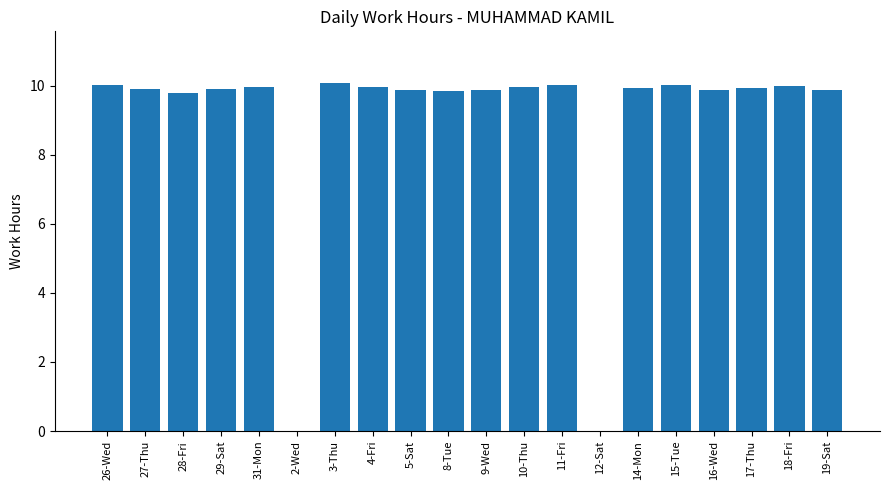

The chart shows a value of 4.5 at 4-Fri. True or false?

False